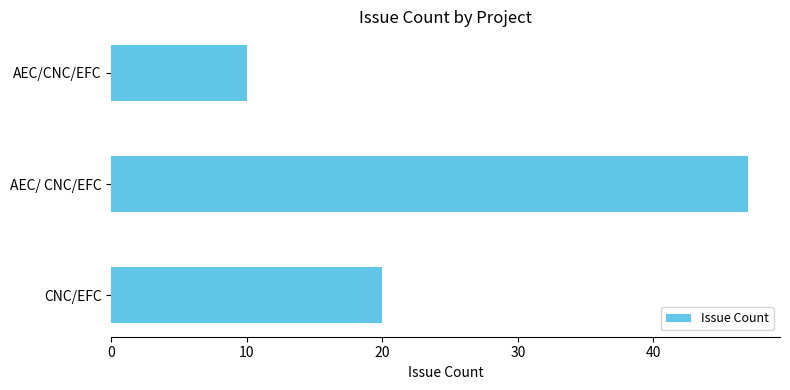

Count the values in the range 10 to 47.

3